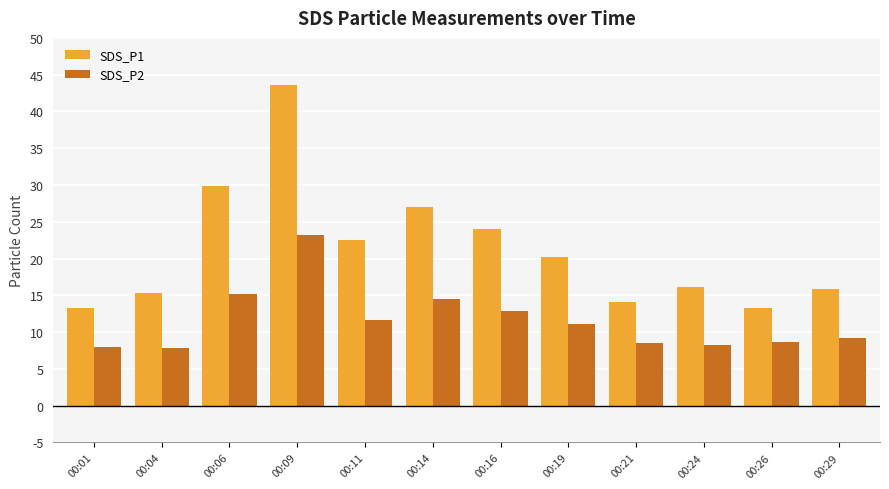

How many data points in SDS_P2 are above 11?

6